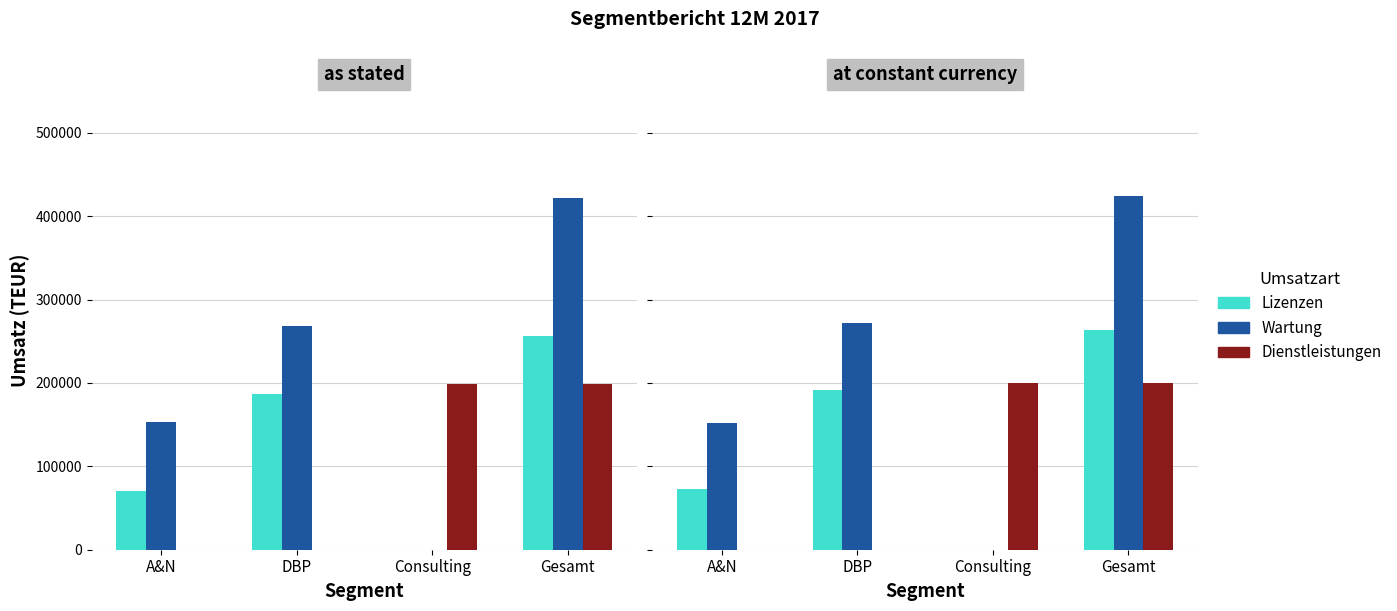

What is the total value across all series at A&N?

224817